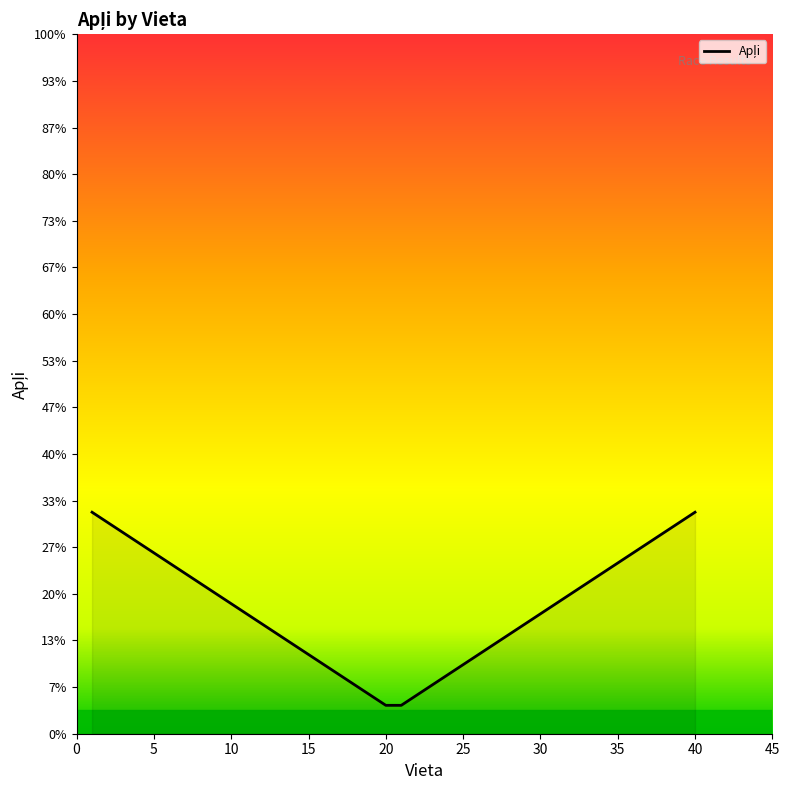

Where is the first local minimum?

20